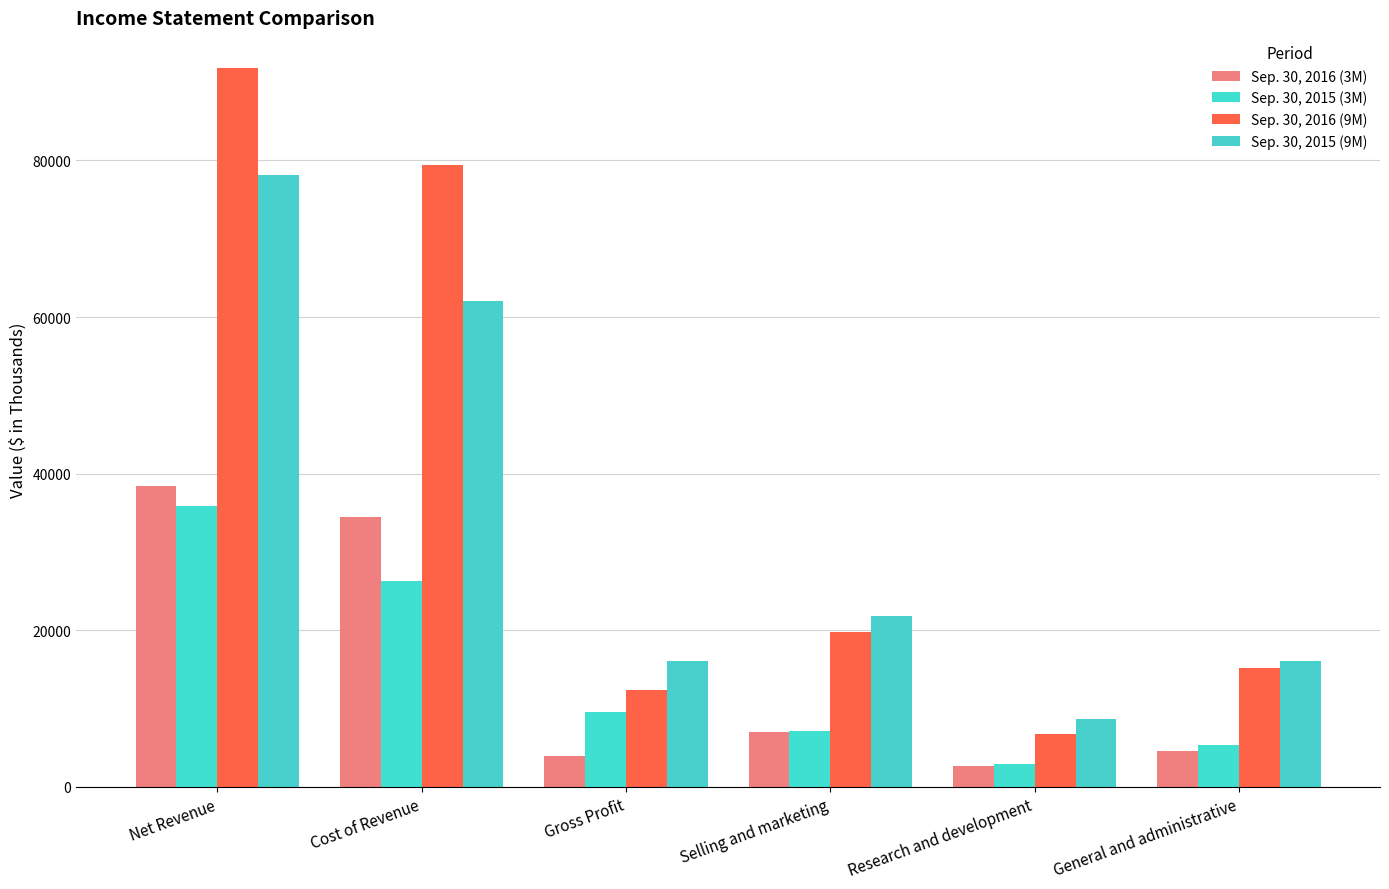

How many groups of bars are there?

6